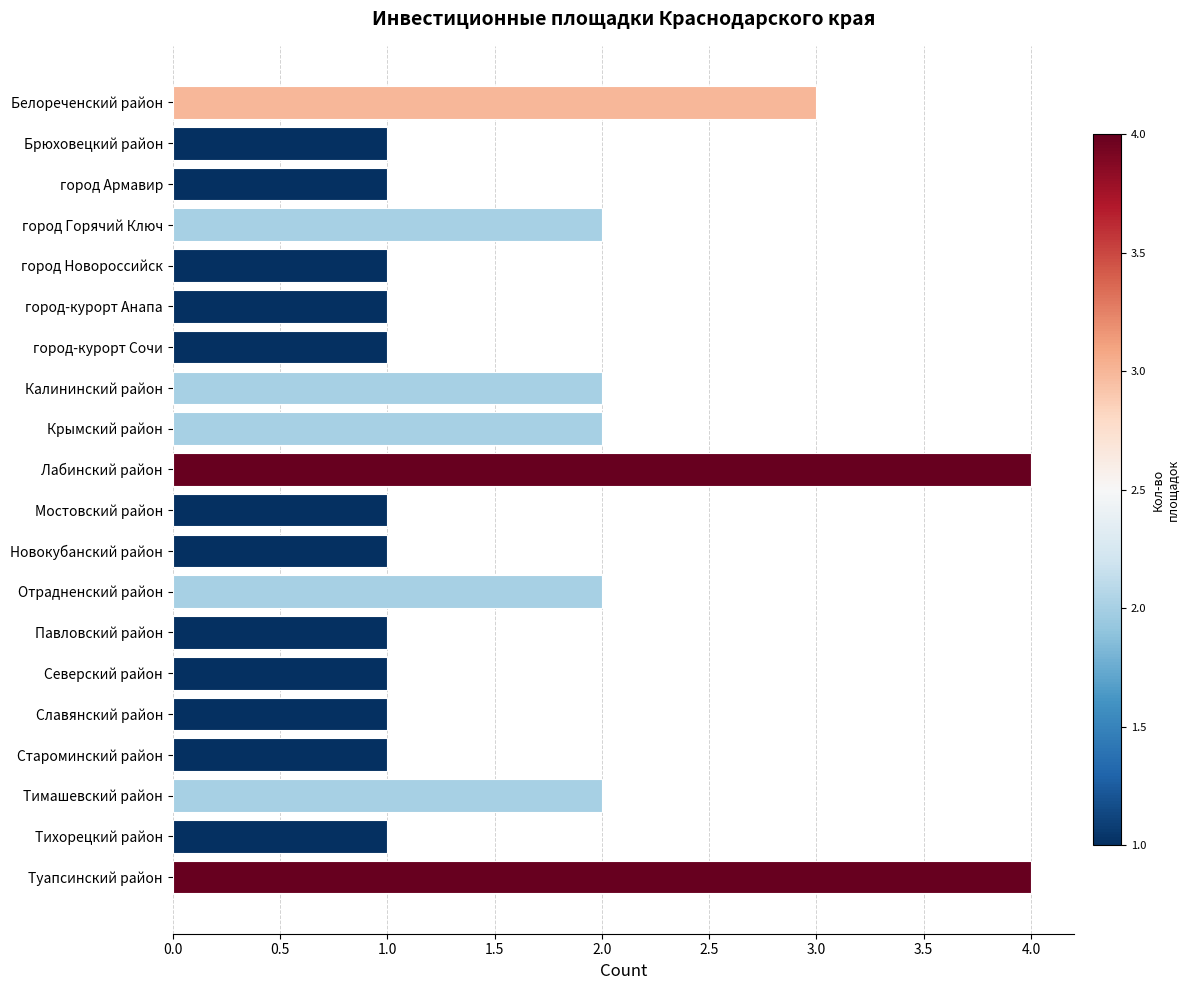

Reading top to bottom, what are all the values shown in this chart?

3	1	1	2	1	1	1	2	2	4	1	1	2	1	1	1	1	2	1	4